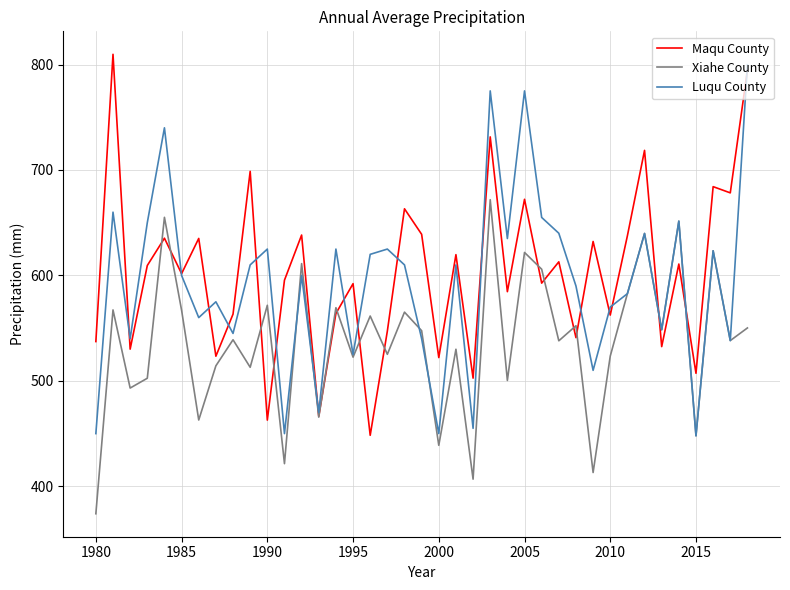

What is the minimum value shown in the chart?

374.0